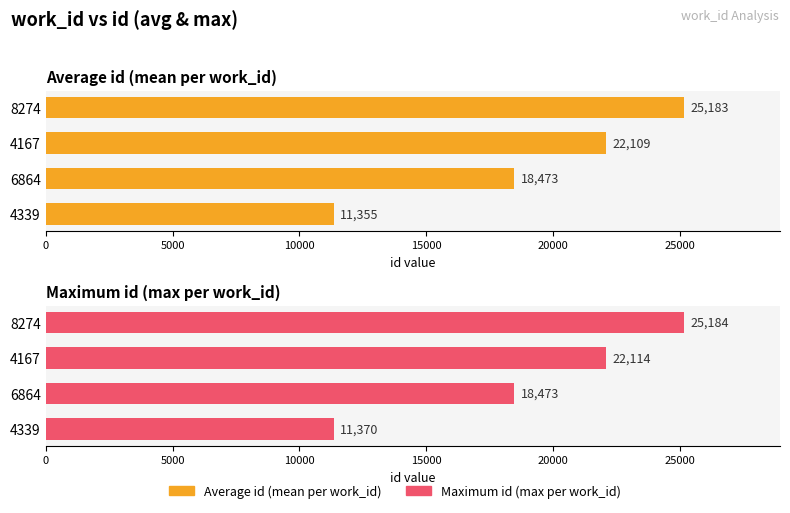

How many data points in Average id (mean per work_id) are less than 22109?

2